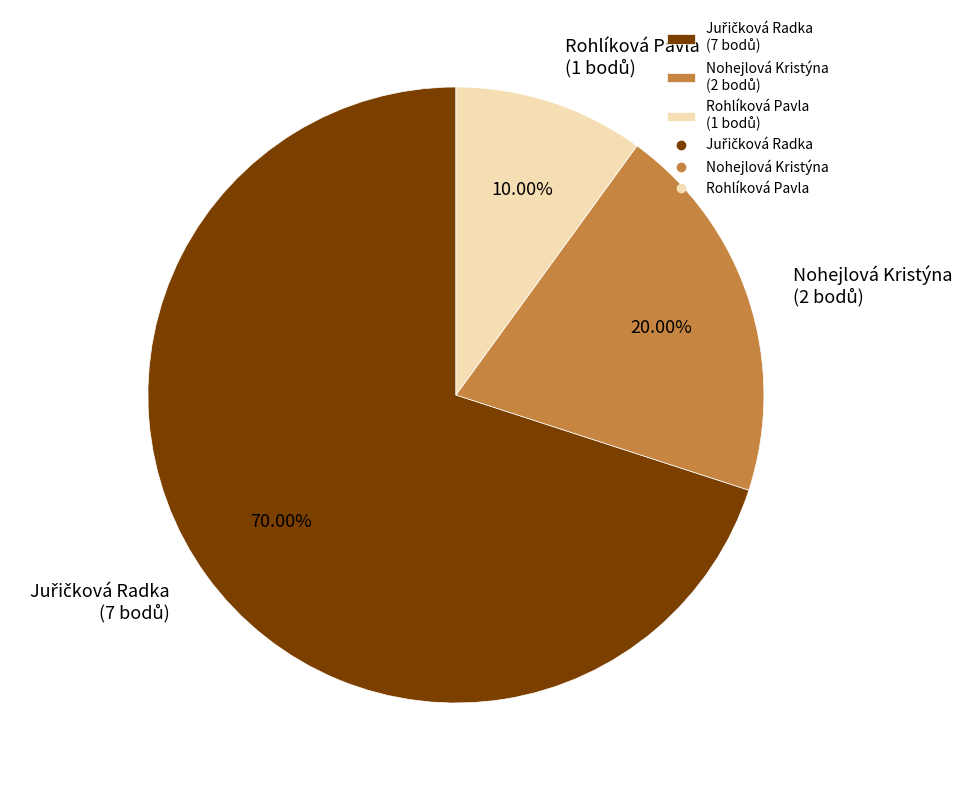

How many segments does this pie chart have?

3